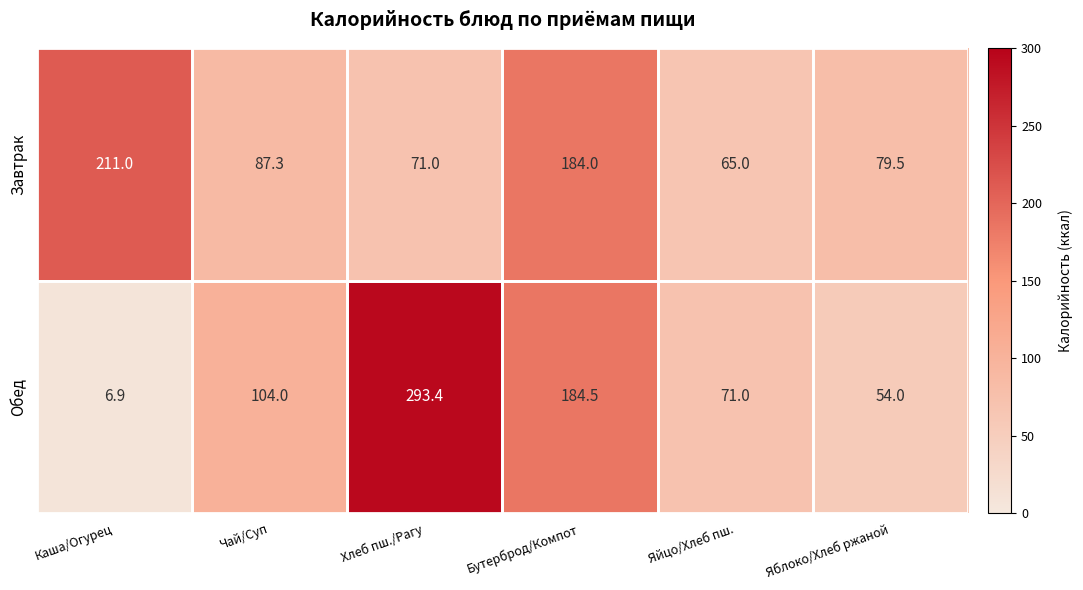

The value of Завтрак at Бутерброд/Компот is 64.7. True or false?

False